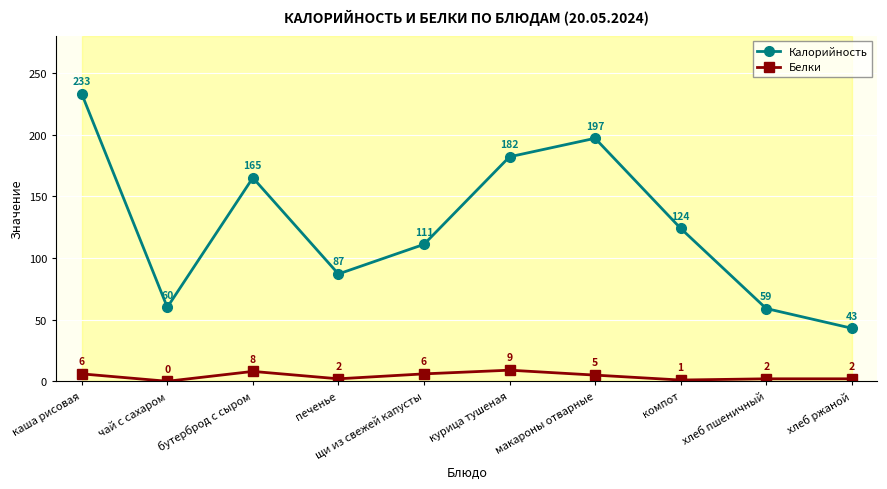

Reading left to right, list all the values displayed in this chart.

Калорийность: каша рисовая=233	чай с сахаром=60	бутерброд с сыром=165	печенье=87	щи из свежей капусты=111	курица тушеная=182	макароны отварные=197	компот=124	хлеб пшеничный=59	хлеб ржаной=43
Белки: каша рисовая=6	чай с сахаром=0	бутерброд с сыром=8	печенье=2	щи из свежей капусты=6	курица тушеная=9	макароны отварные=5	компот=1	хлеб пшеничный=2	хлеб ржаной=2